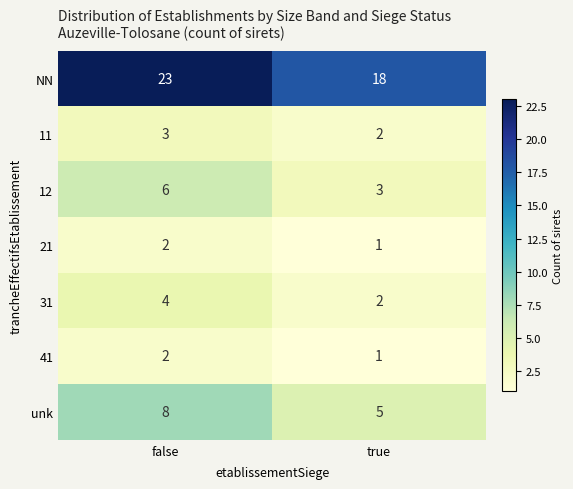

Reading left to right, extract all data points from this chart.

NN: 23	18
11: 3	2
12: 6	3
21: 2	1
31: 4	2
41: 2	1
unk: 8	5